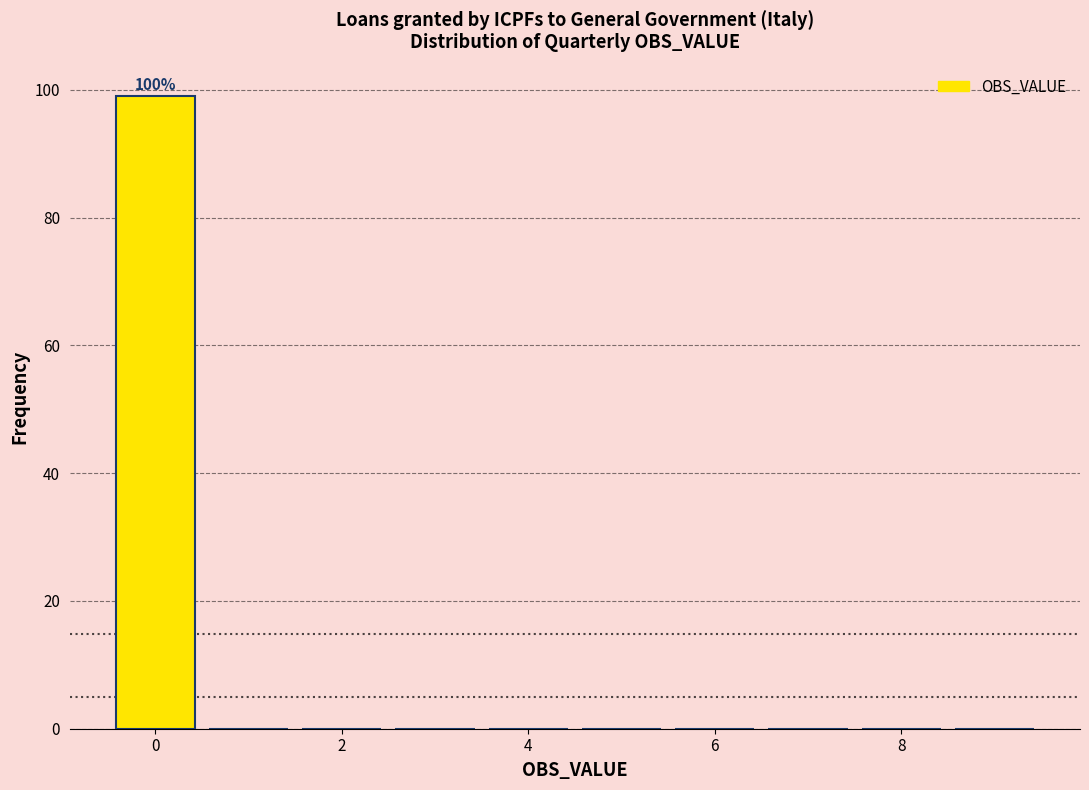

Which range on the x-axis has the tallest bar?

-0.5 to 0.5